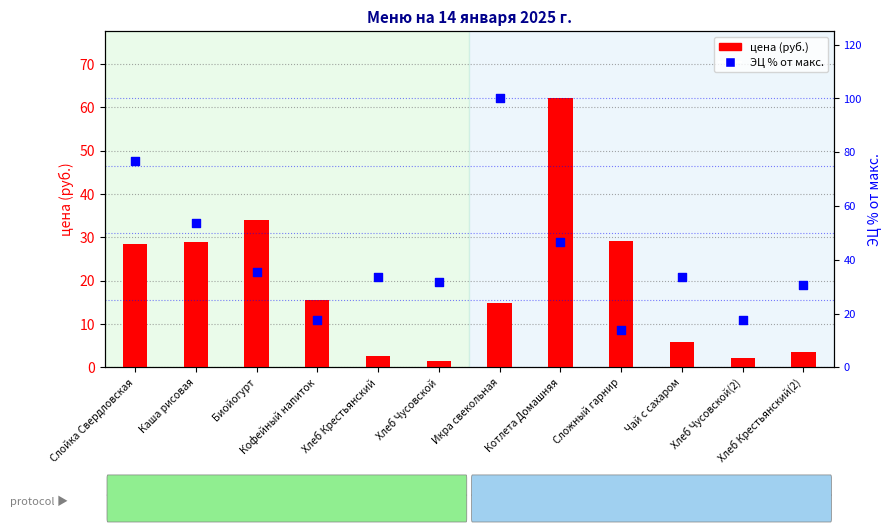

At how many categories does at least one series exceed 91?

1